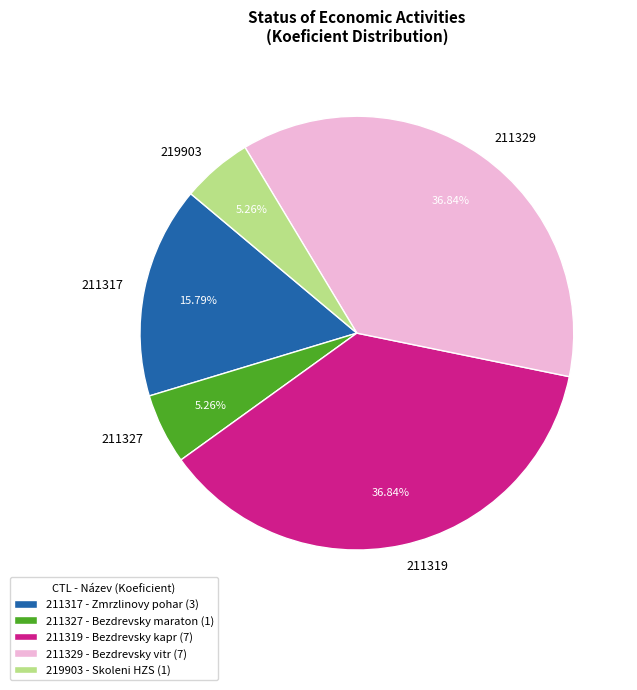

Is there any slice that represents more than half of the pie?

No